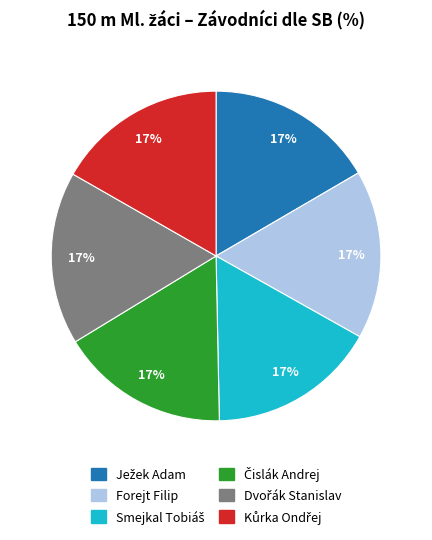

The Forejt Filip slice represents 5% of the pie. True or false?

False